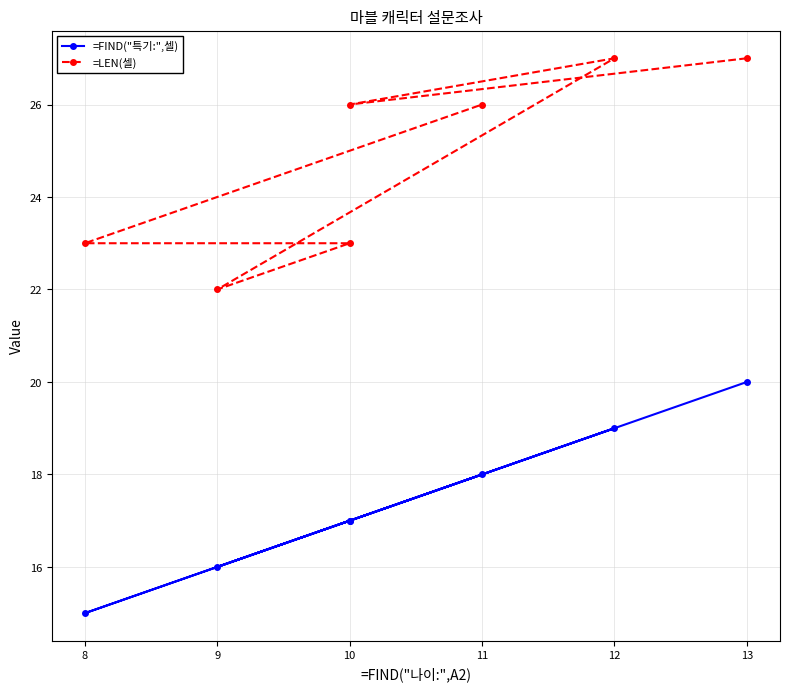

How many categories are shown in the chart?

7